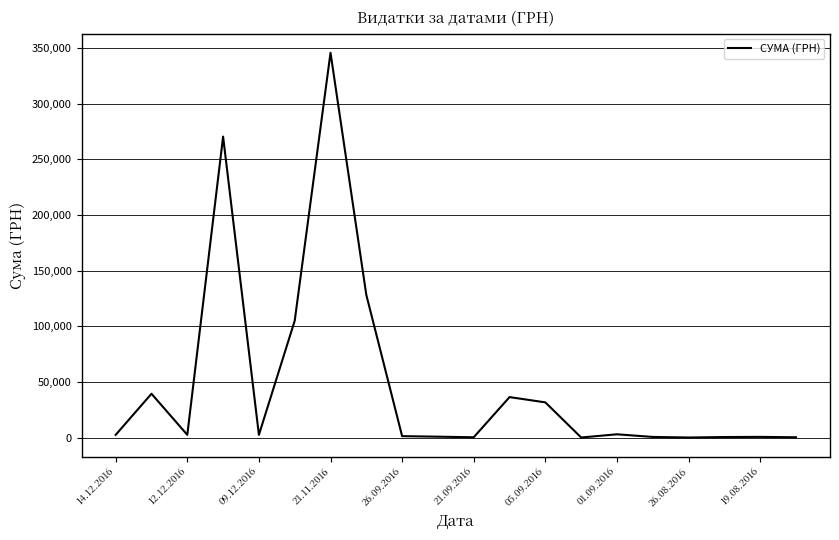

What is the difference between the maximum and minimum values?

345667.4